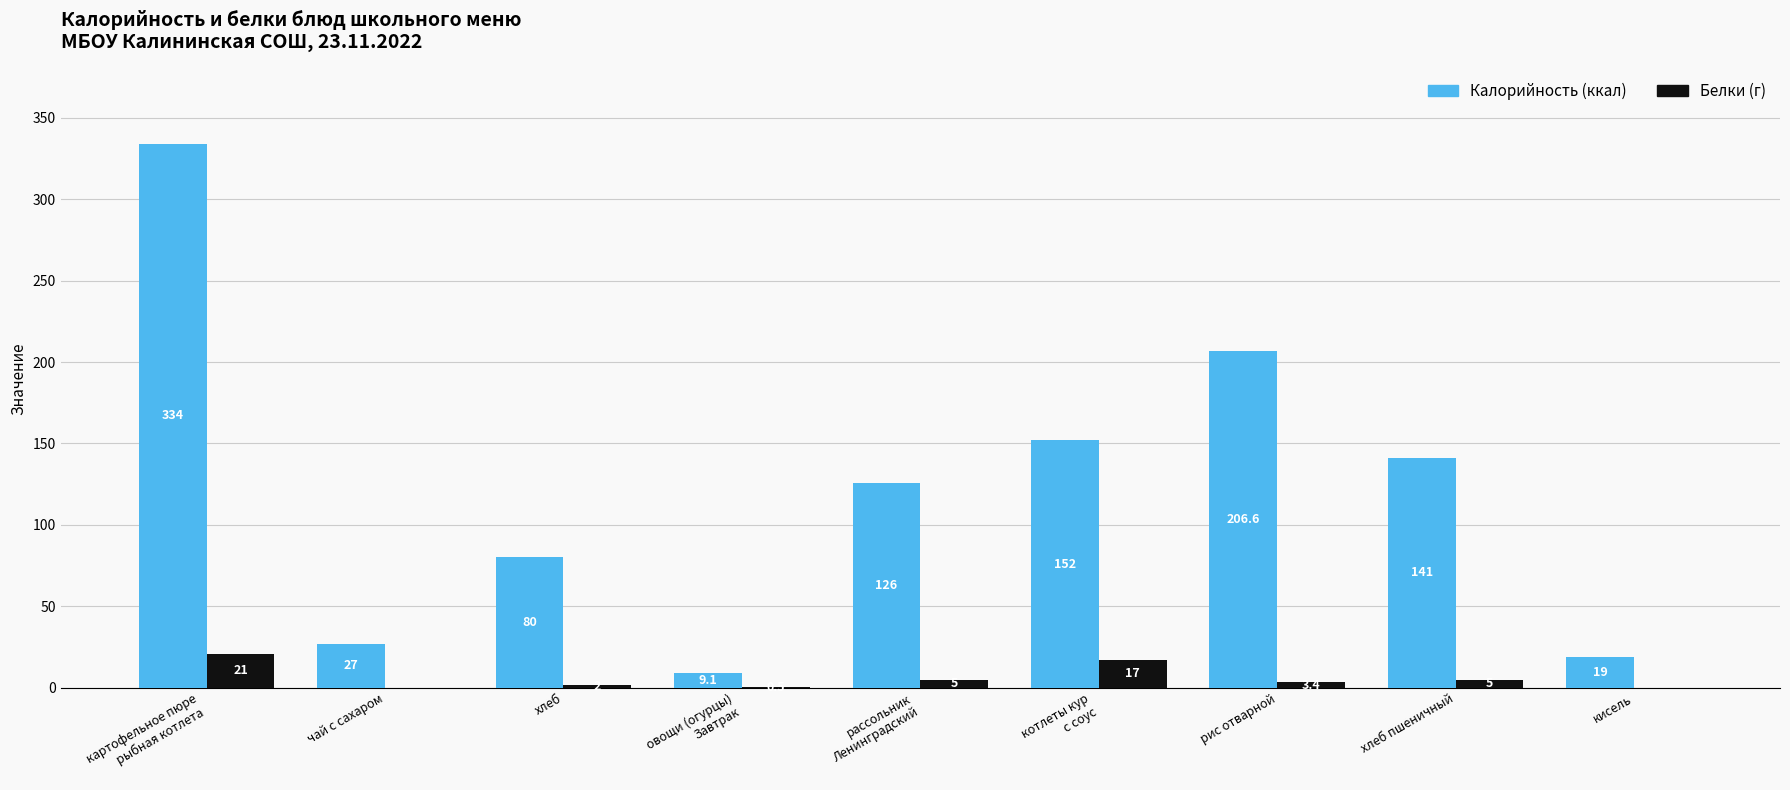

Reading right to left, transcribe all the data shown in this chart.

Калорийность: кисель=19.0	хлеб пшеничный=141.0	рис отварной=206.6	котлеты кур
с соус=152.0	рассольник
Ленинградский=126.0	овощи (огурцы)
Завтрак=9.1	хлеб=80.0	чай с сахаром=27.0	картофельное пюре
рыбная котлета=334.0
Белки: кисель=0.0	хлеб пшеничный=5.0	рис отварной=3.4	котлеты кур
с соус=17.0	рассольник
Ленинградский=5.0	овощи (огурцы)
Завтрак=0.5	хлеб=2.0	чай с сахаром=0.0	картофельное пюре
рыбная котлета=21.0